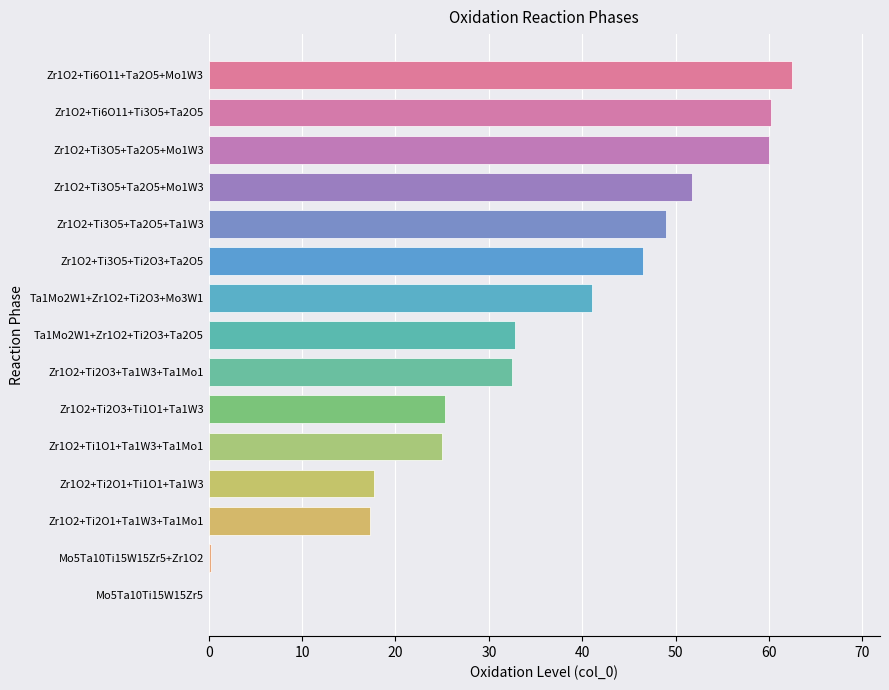

Which label corresponds to the largest value in the chart?

Zr1O2+Ti6O11+Ta2O5+Mo1W3